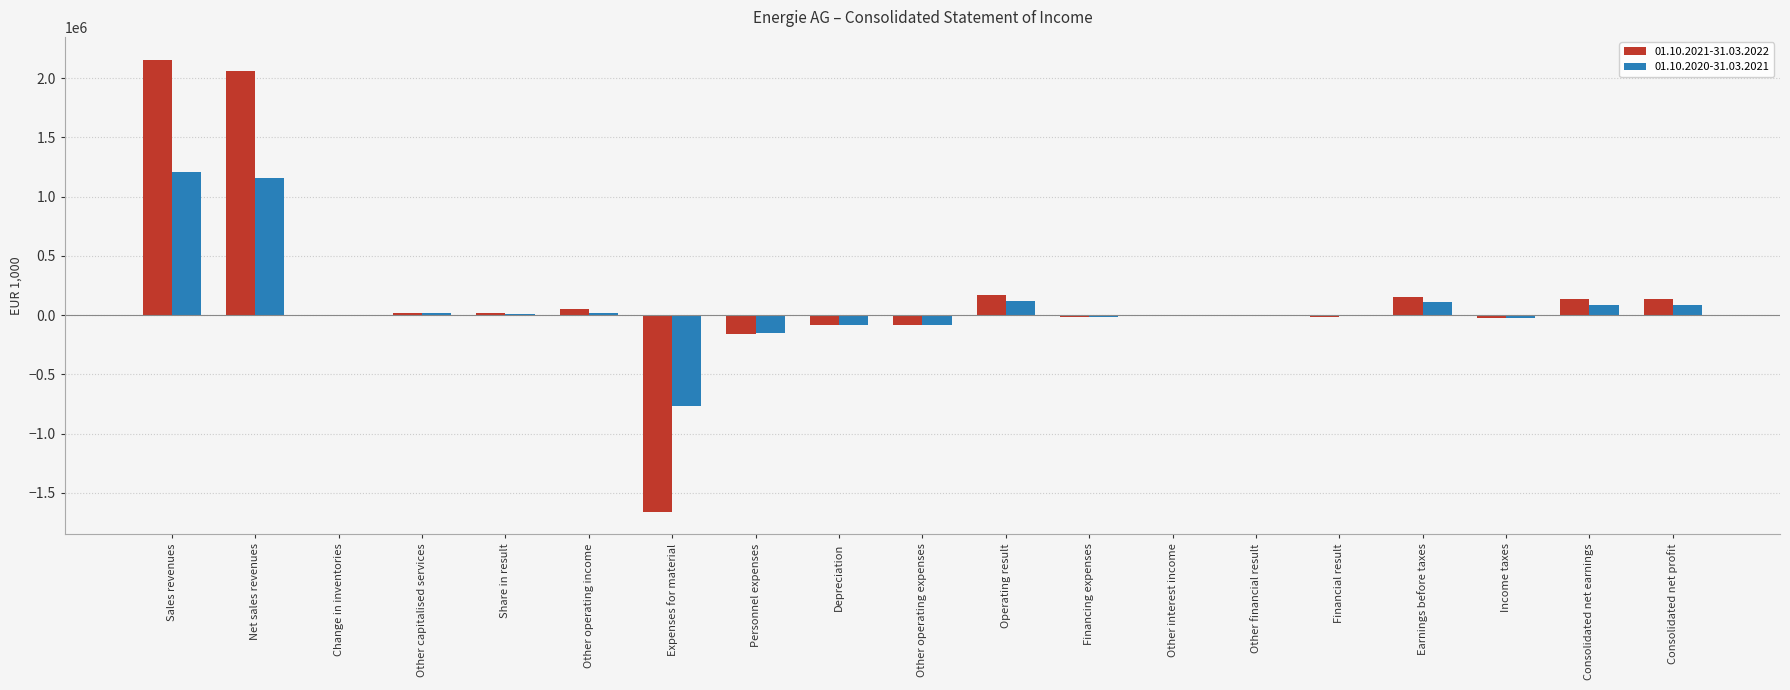

The value of 01.10.2020-31.03.2021 at Net sales revenues is 1517932.8. True or false?

False